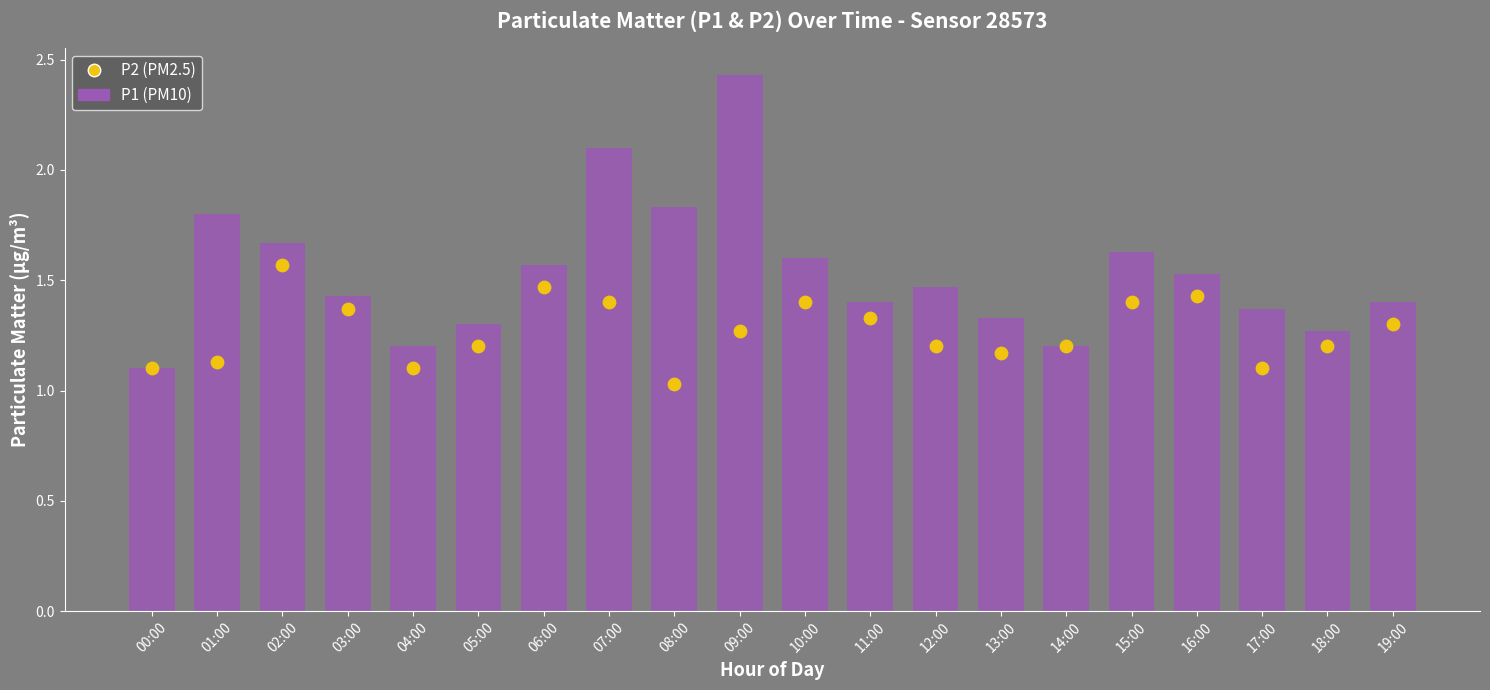

Is the value of P2 at 01:00 greater than the value of P1 at 03:00?

No